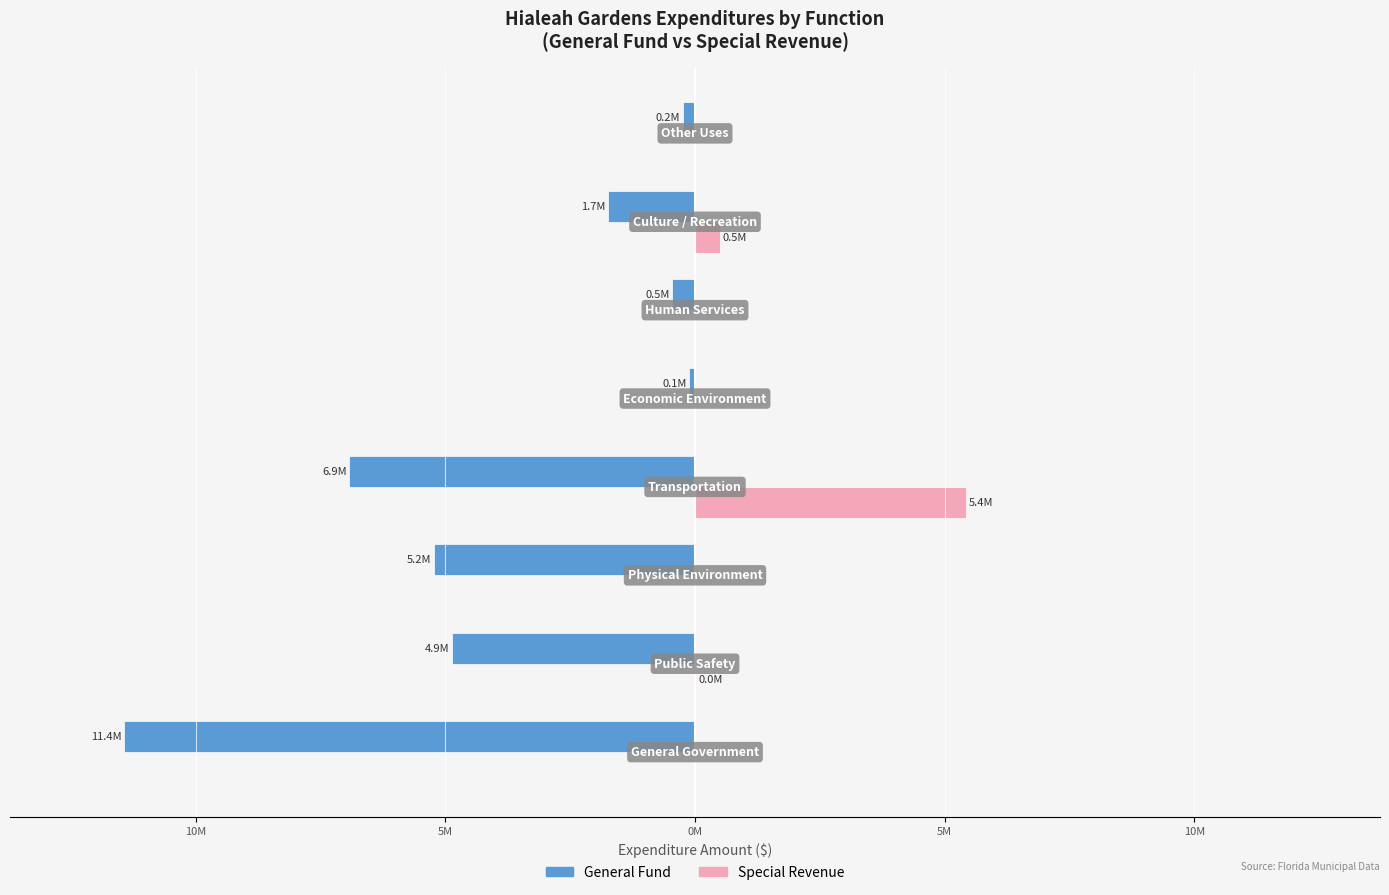

What are all the series names shown in the legend?

General Fund, Special Revenue